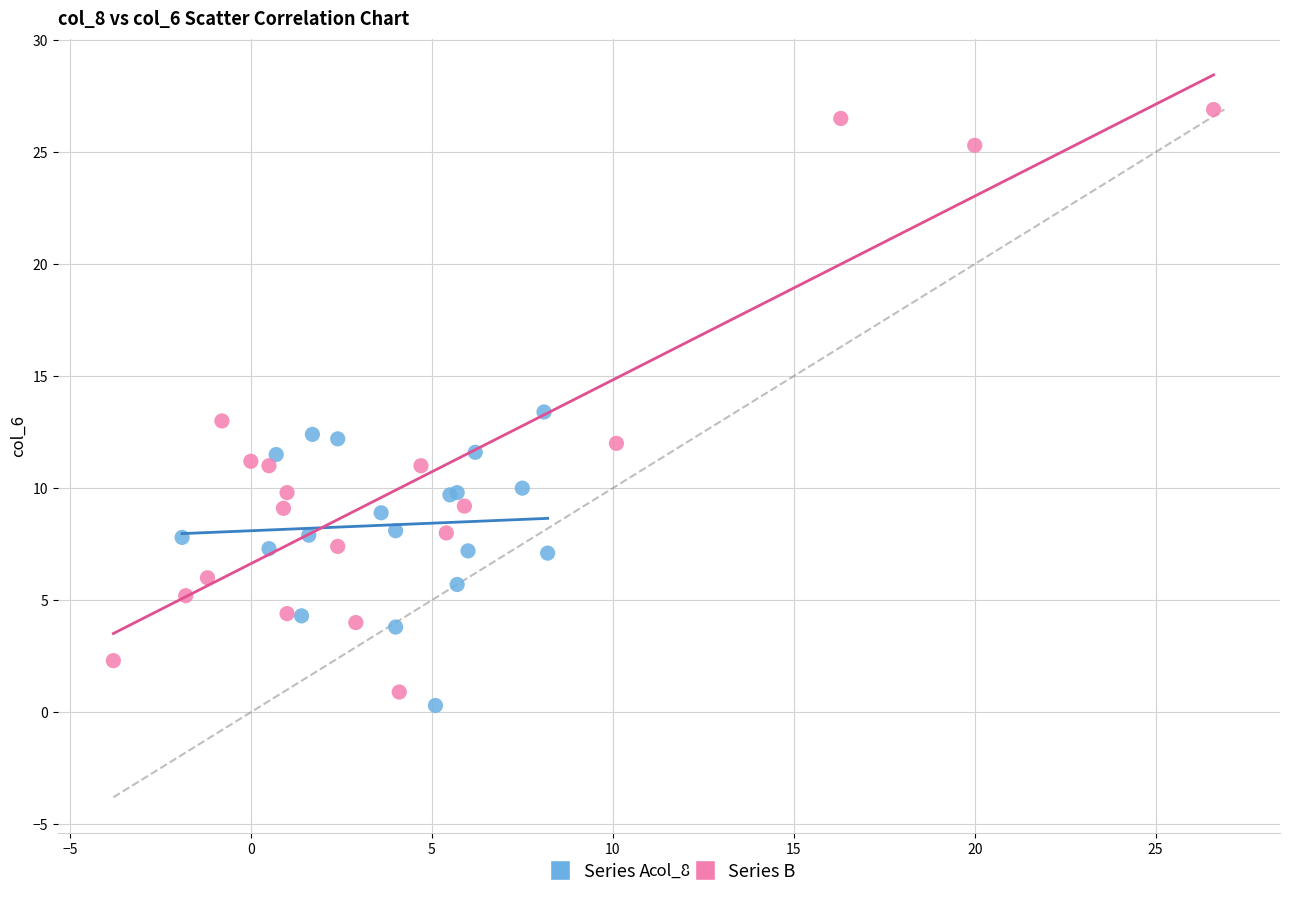

Which series reaches the maximum Y coordinate?

Series B